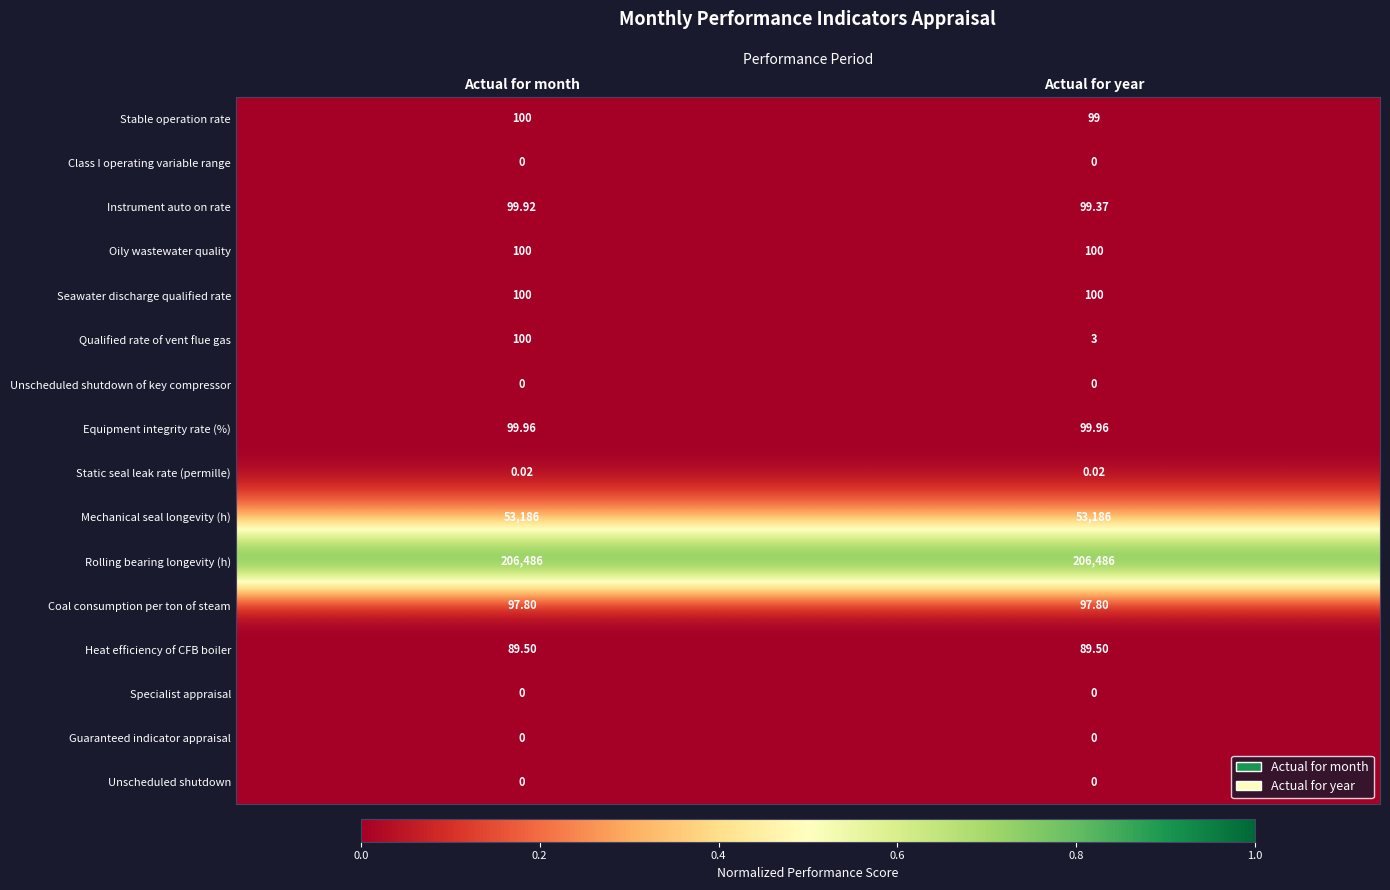

Which series has the largest total across all categories?

Rolling bearing longevity (h)